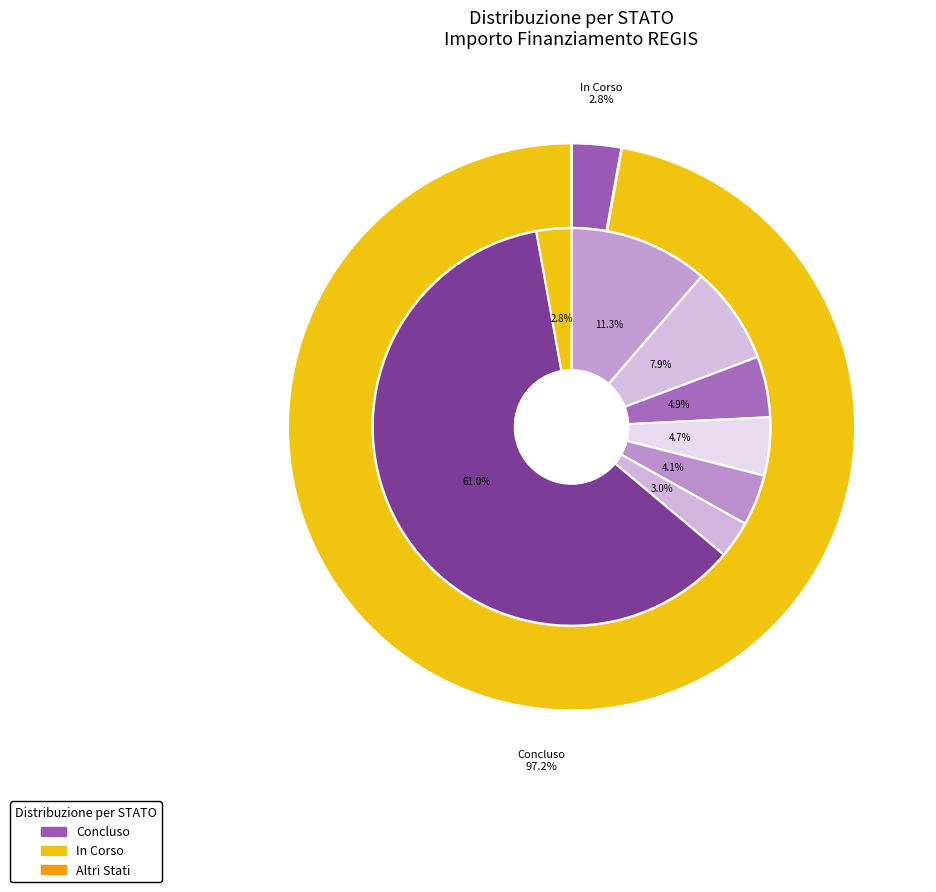

Is it true that 2 is 6% of the pie?

True